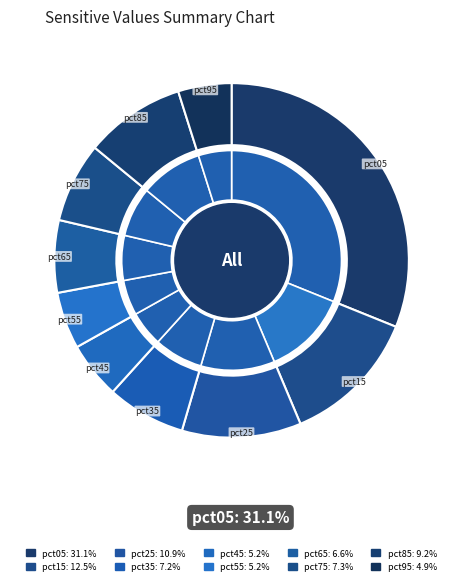

What is the largest slice in the pie chart?

pct05